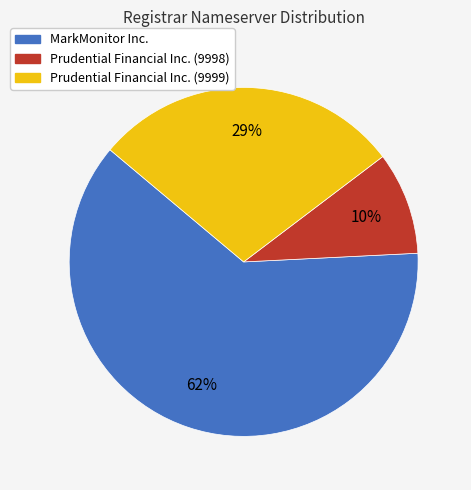

What is the largest slice in the pie chart?

MarkMonitor Inc.